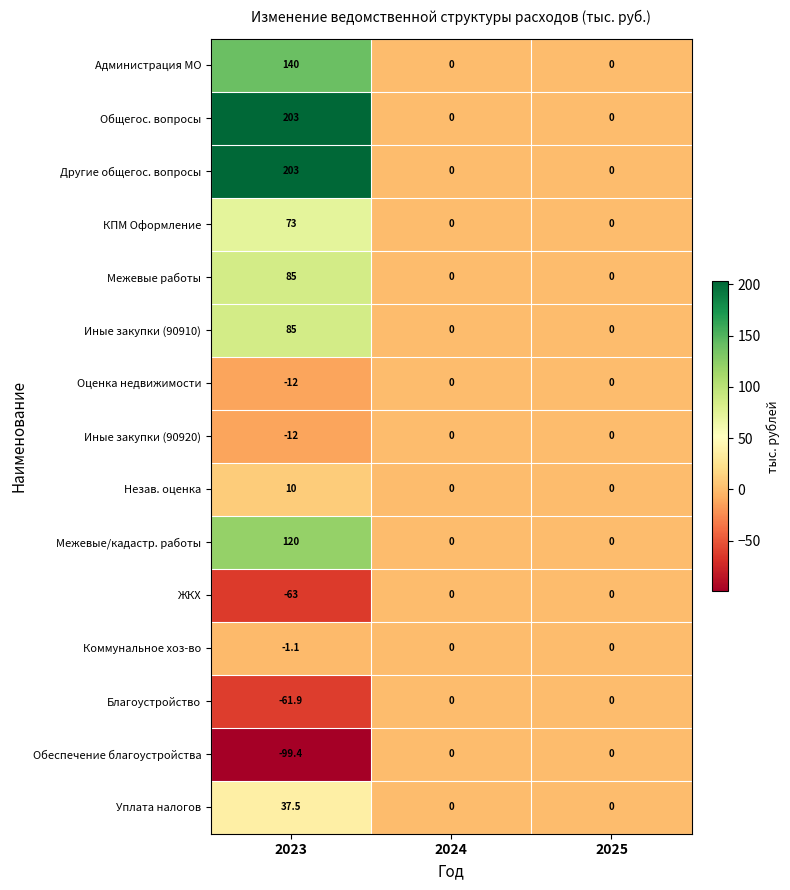

What is the average value of the Иные закупки (90920) series?

-4.0